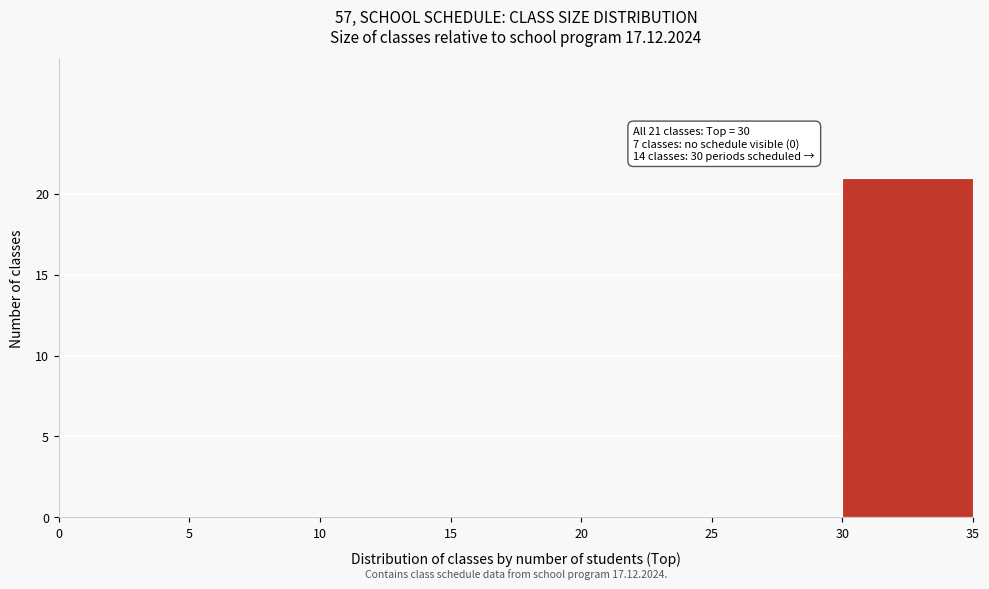

Over which range of the x-axis is the bar tallest?

30 to 35